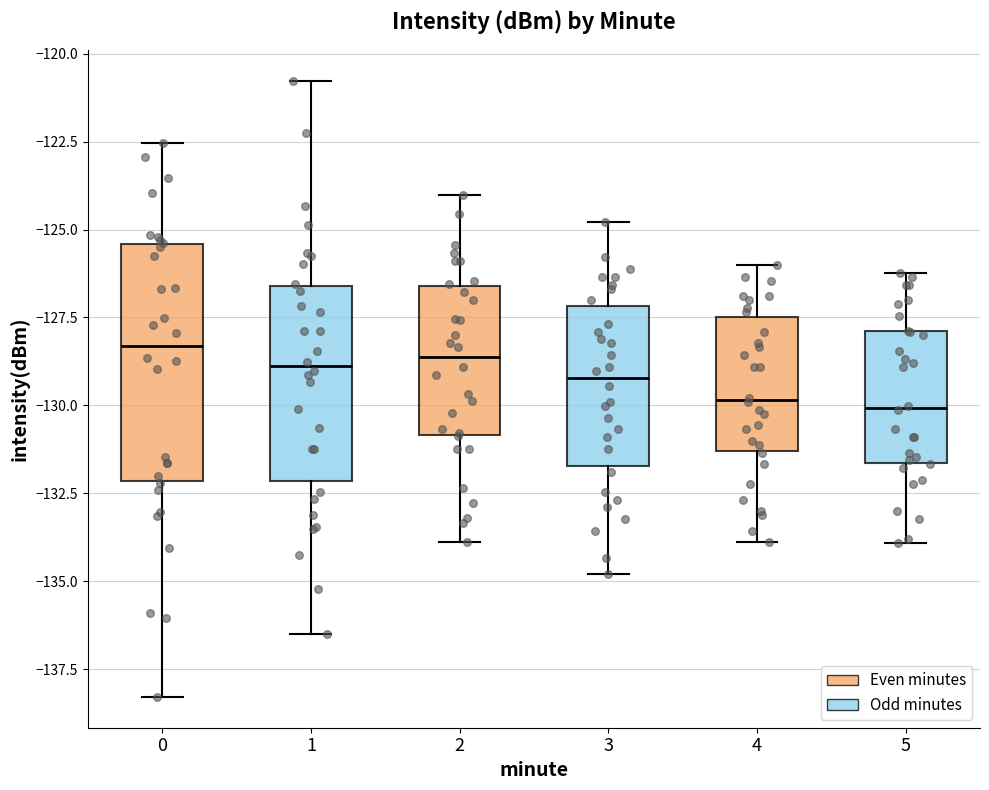

Reading left to right, transcribe this box plot: for each box, give where its median line is, the range the box spans, and where its two whiskers end, as read against the y-axis. The values are not printed on the chart, so give them approximately, as read against the axis.

0: median -128.5, box -132.0 to -125.5, whiskers -138.5 to -122.5
1: median -129.0, box -132.0 to -126.5, whiskers -136.5 to -121.0
2: median -128.5, box -131.0 to -126.5, whiskers -134.0 to -124.0
3: median -129.0, box -131.5 to -127.0, whiskers -135.0 to -125.0
4: median -130.0, box -131.5 to -127.5, whiskers -134.0 to -126.0
5: median -130.0, box -131.5 to -128.0, whiskers -134.0 to -126.0